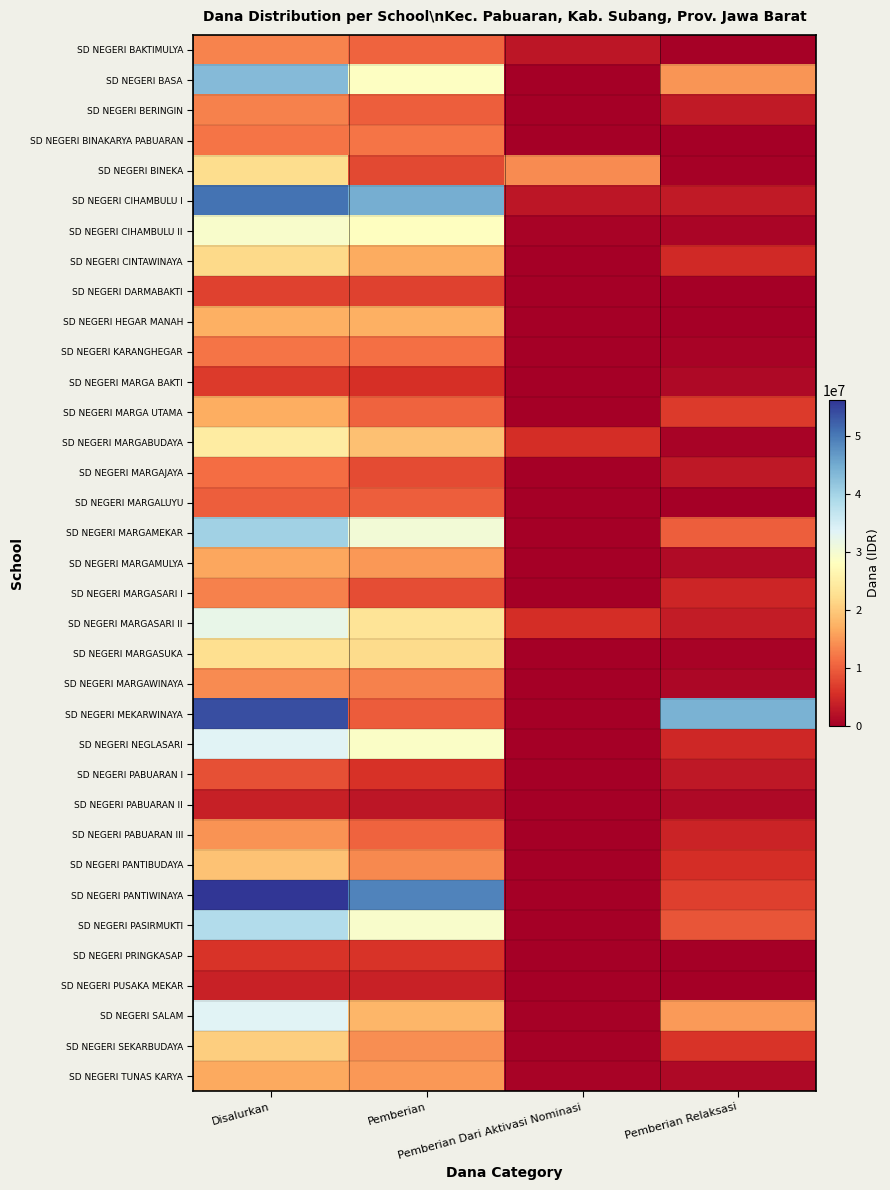

Which series has the largest total across all categories?

SD NEGERI PANTIWINAYA